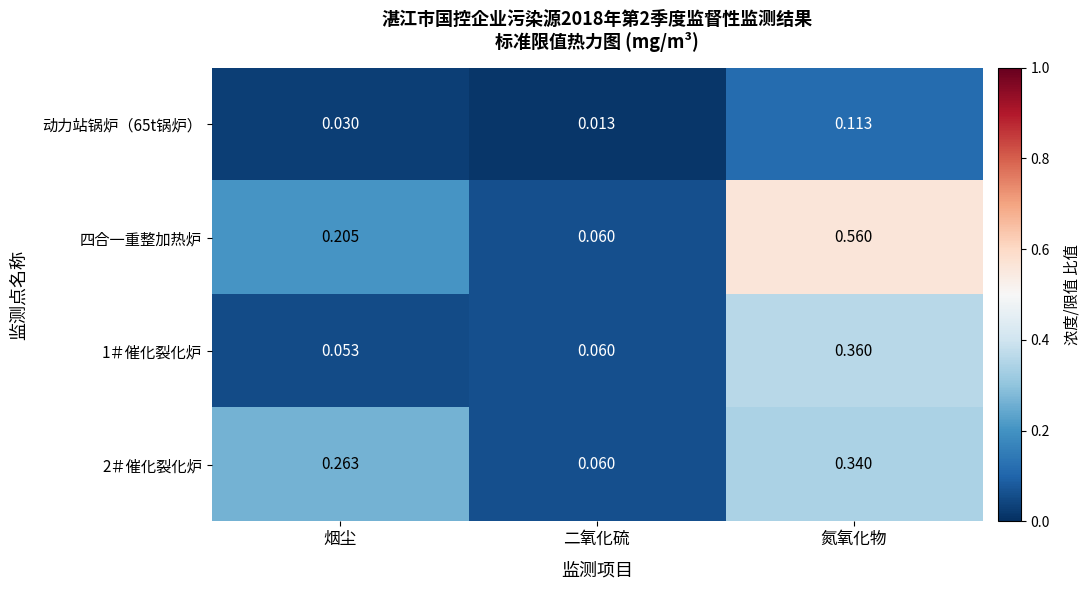

List the labels in order of 四合一重整加热炉 value, largest first.

氮氧化物, 烟尘, 二氧化硫